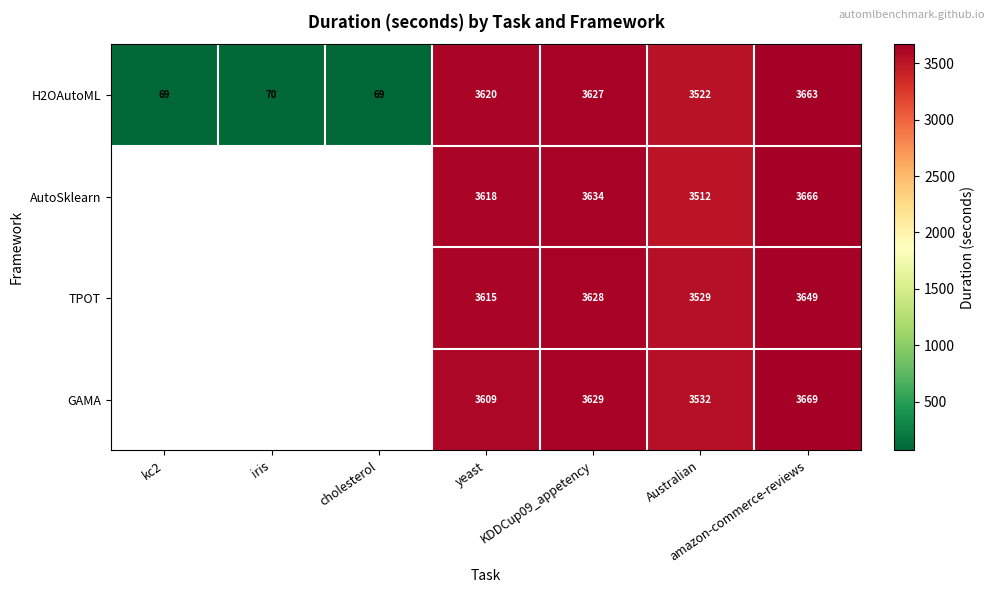

Which has a higher value, yeast or KDDCup09_appetency?

KDDCup09_appetency